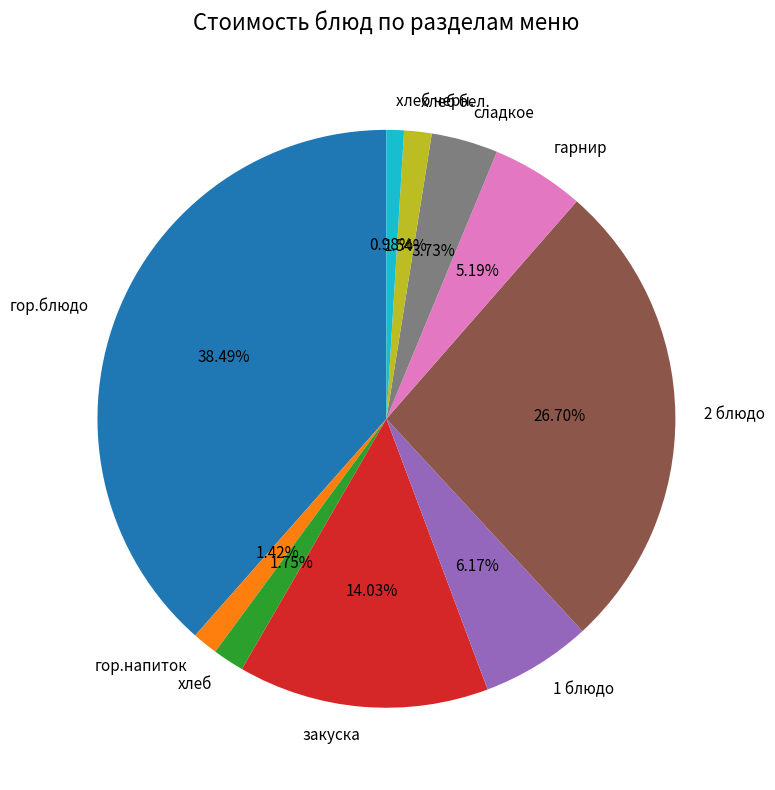

How many slices are in this pie chart?

10